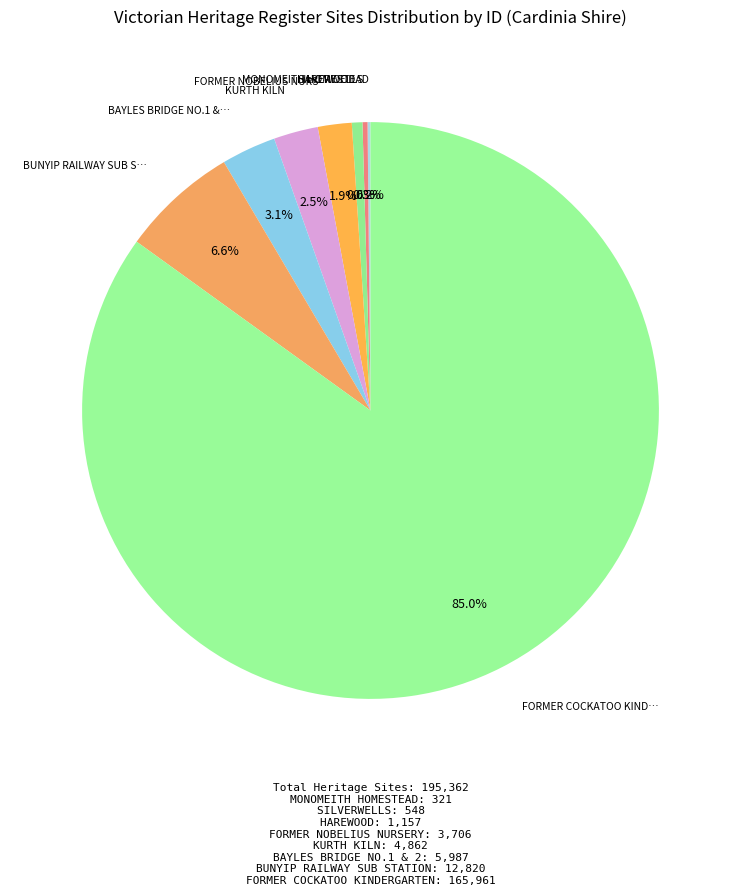

Which category has the biggest portion of the pie?

FORMER COCKATOO KINDERGARTEN